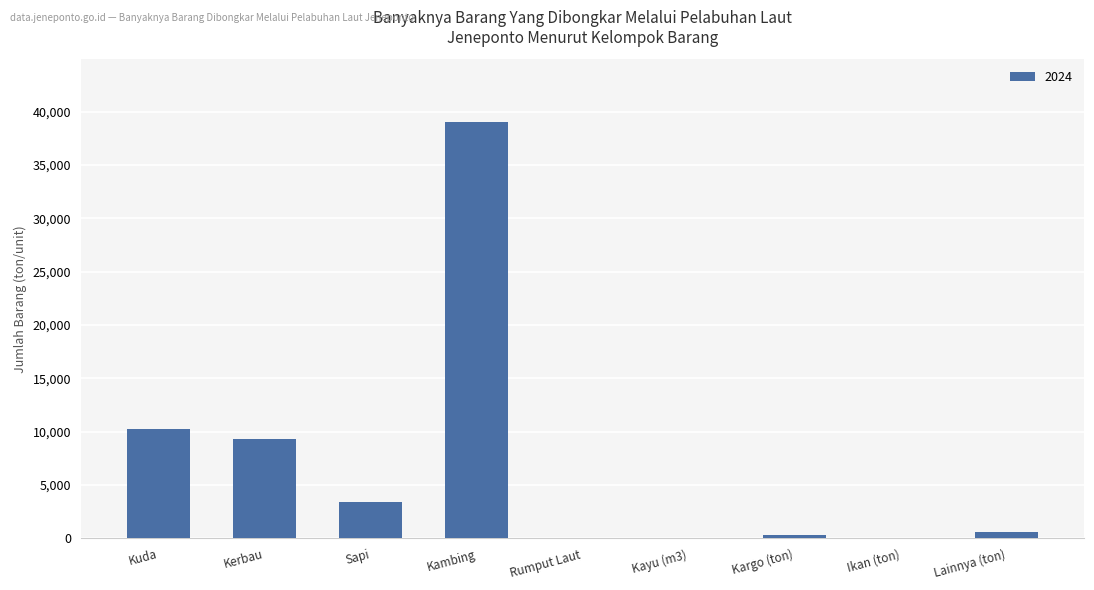

What is the sum of all values?

63175